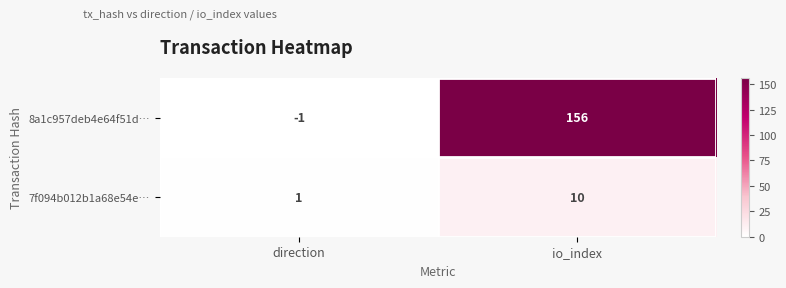

Where is 7f094b012b1a68e54e… nearest to the value 5?

direction